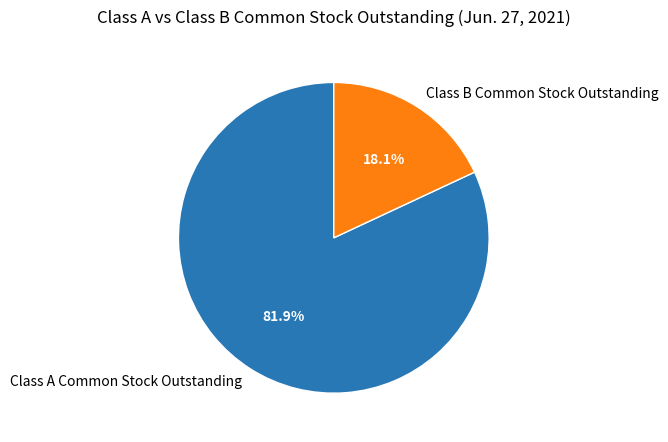

To the nearest percent, what is the difference between the Class A Common Stock Outstanding and Class B Common Stock Outstanding slice percentages?

64%